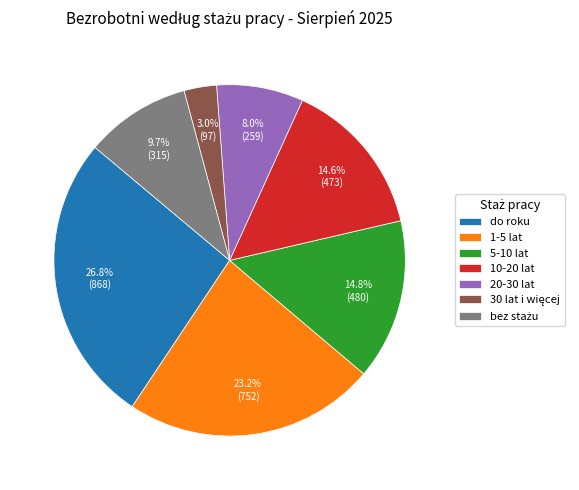

Which category has the biggest portion of the pie?

do roku